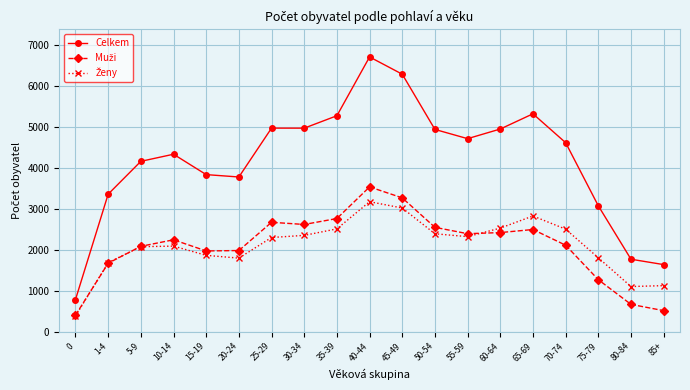

What is the label of the 7th point from the right?

55-59